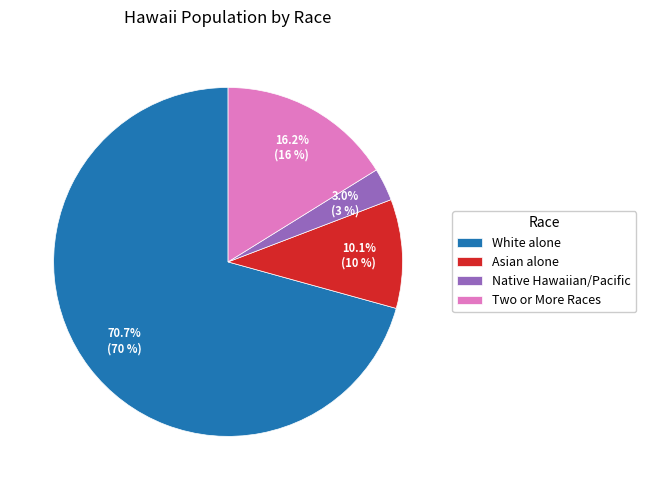

What percentage is the Asian alone slice, to the nearest percent?

10%